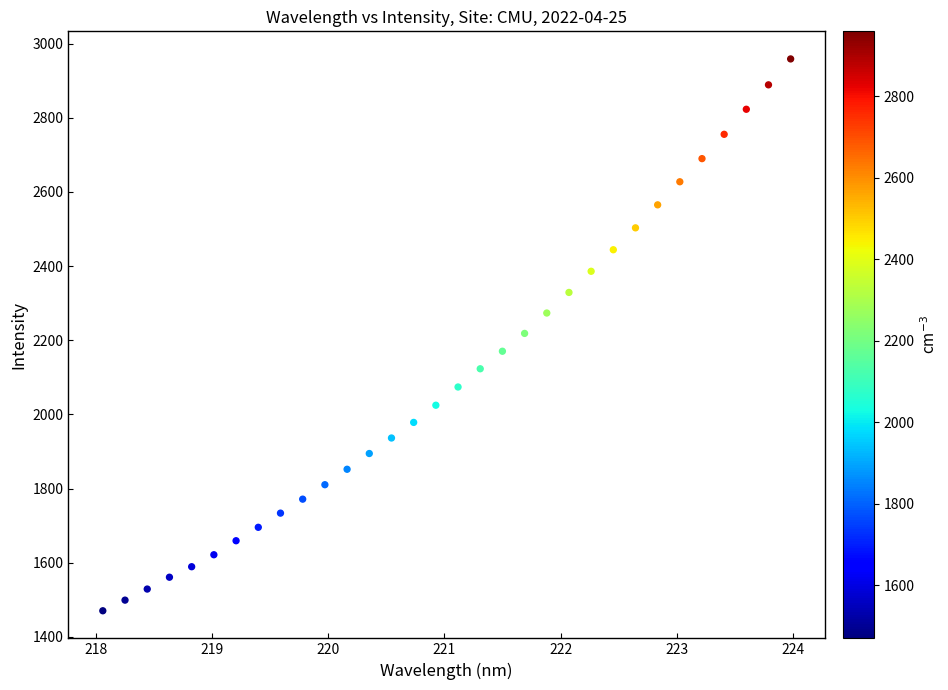

What is the range of Y values (max minus min)?

1488.5